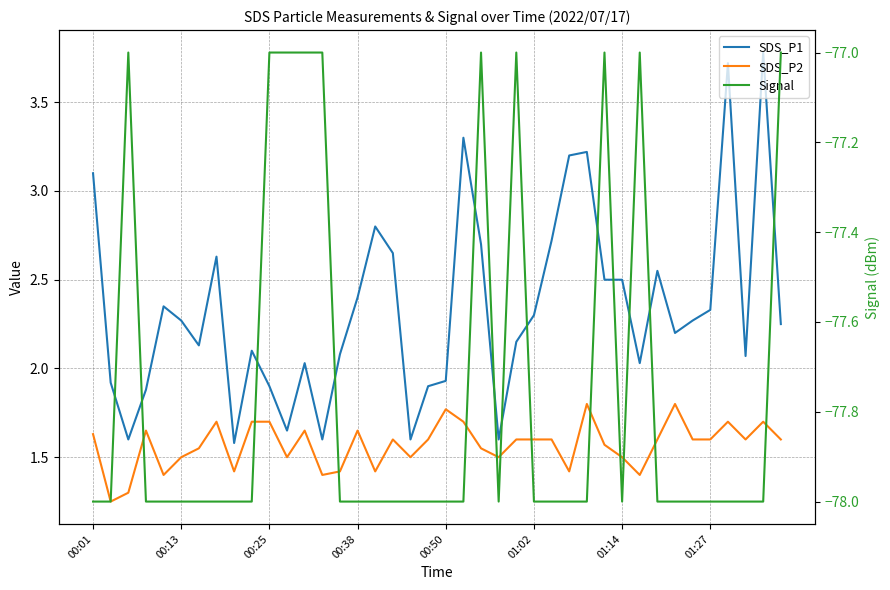

How many series are shown in this chart?

3